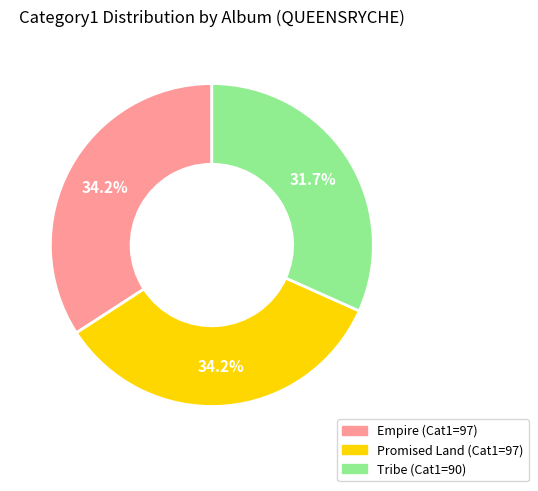

Which slice is the smallest?

Tribe